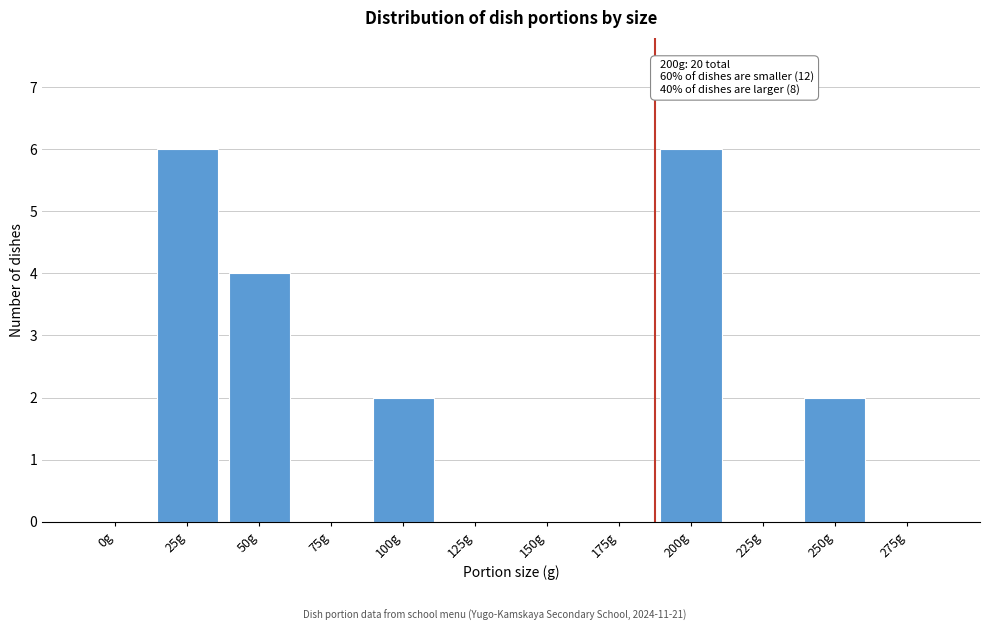

Reading left to right, transcribe all the data shown in this chart.

0g=0	25g=6	50g=4	75g=0	100g=2	125g=0	150g=0	175g=0	200g=6	225g=0	250g=2	275g=0